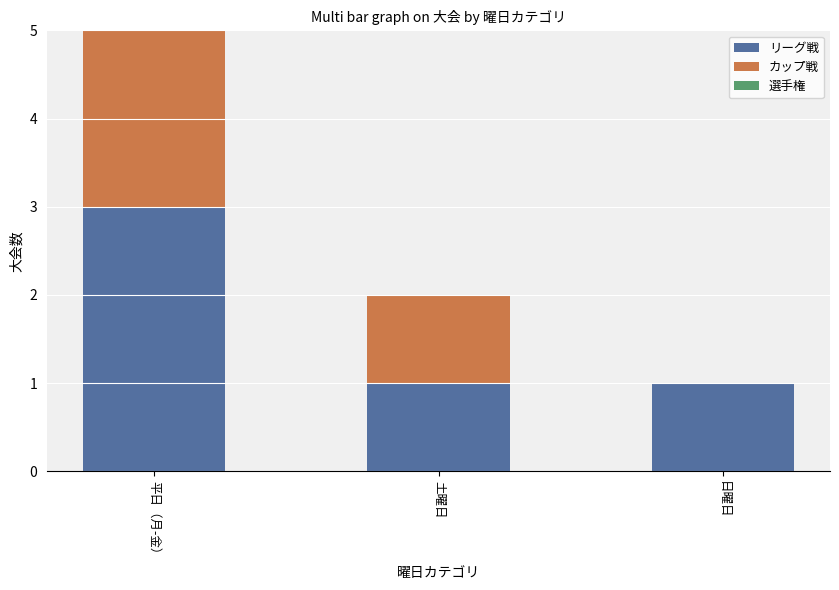

The リーグ戦 series shows 1 at 日曜日. True or false?

True